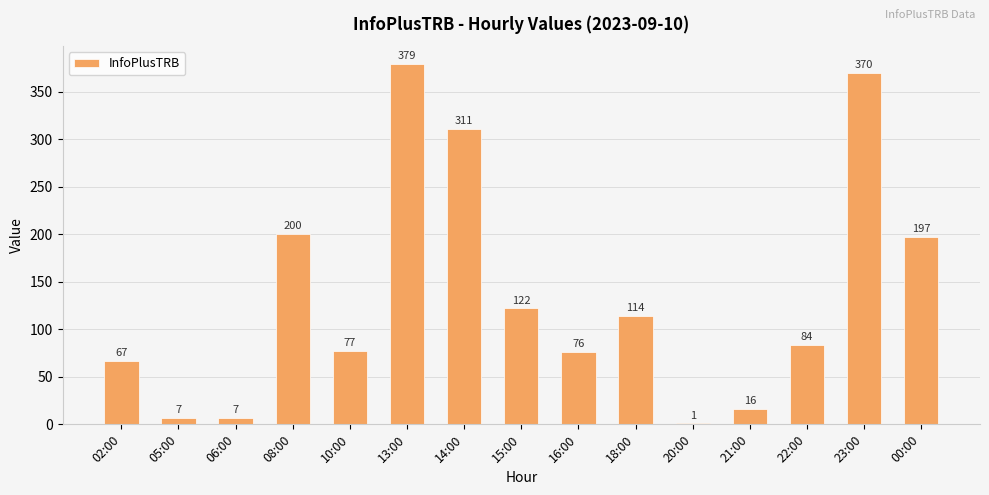

Which has a higher value, 18:00 or 15:00?

15:00